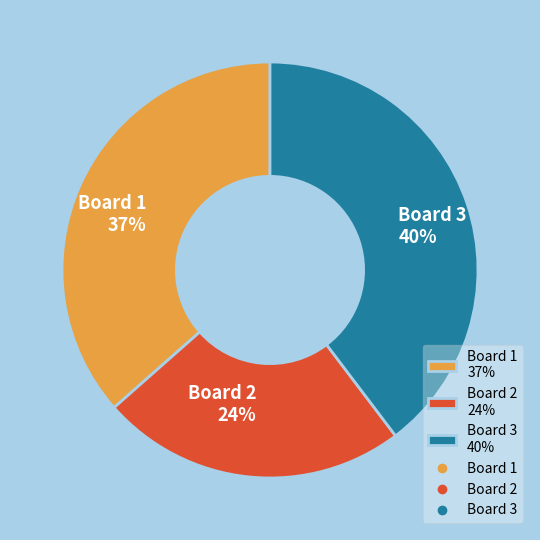

Rank the categories by value from lowest to highest.

Board 2, Board 1, Board 3